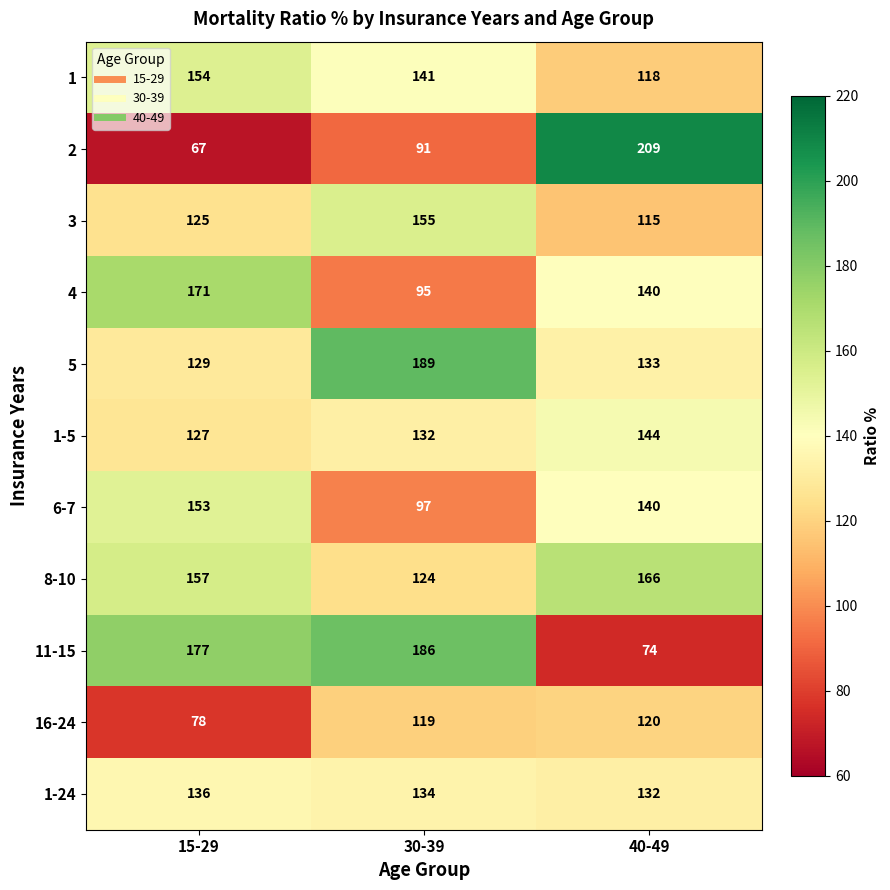

What is the difference between the highest and lowest values at 40-49?

135